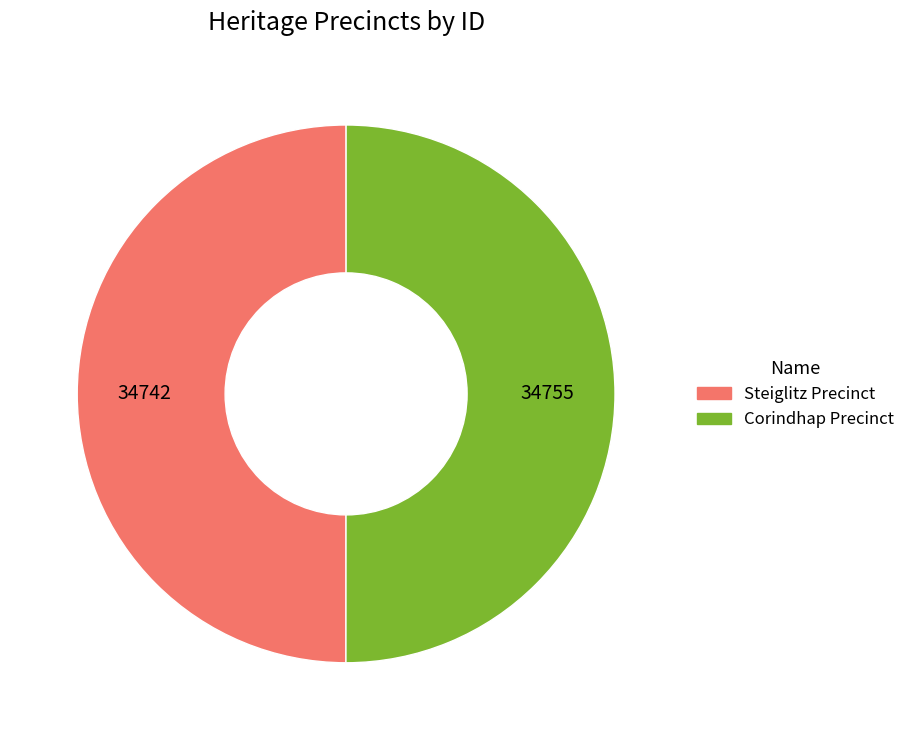

Do Corindhap Precinct and Steiglitz Precinct together represent more than half of the pie?

Yes